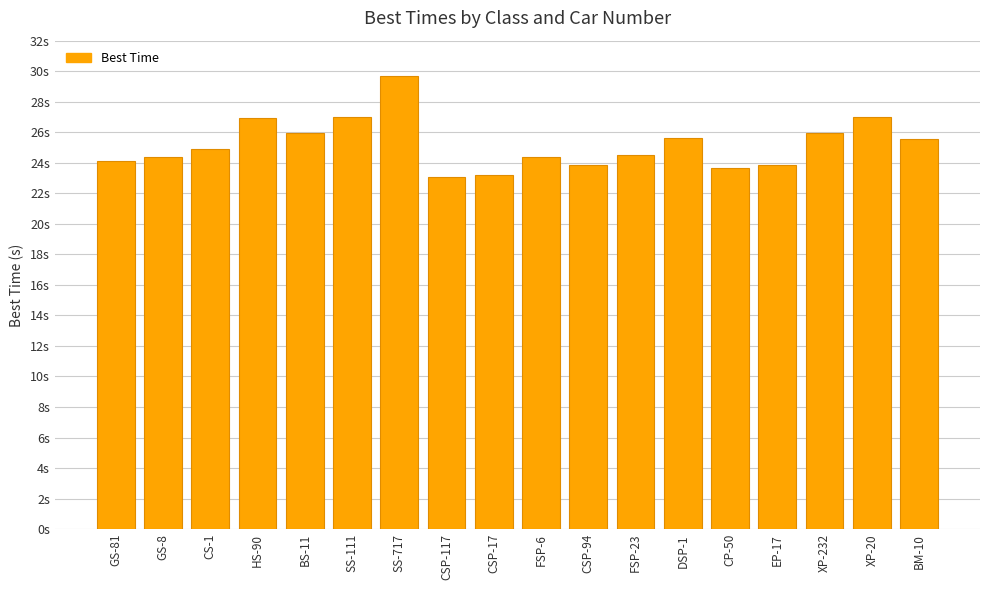

What is the value of the 16th bar from the left?

26.0